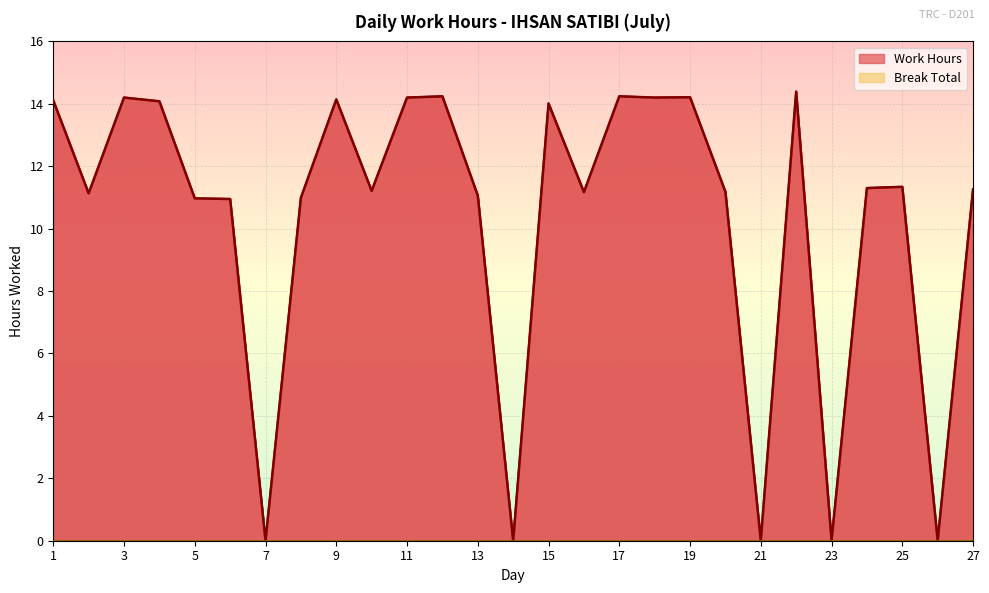

True or false: the data shows 20.3 at 4.

False